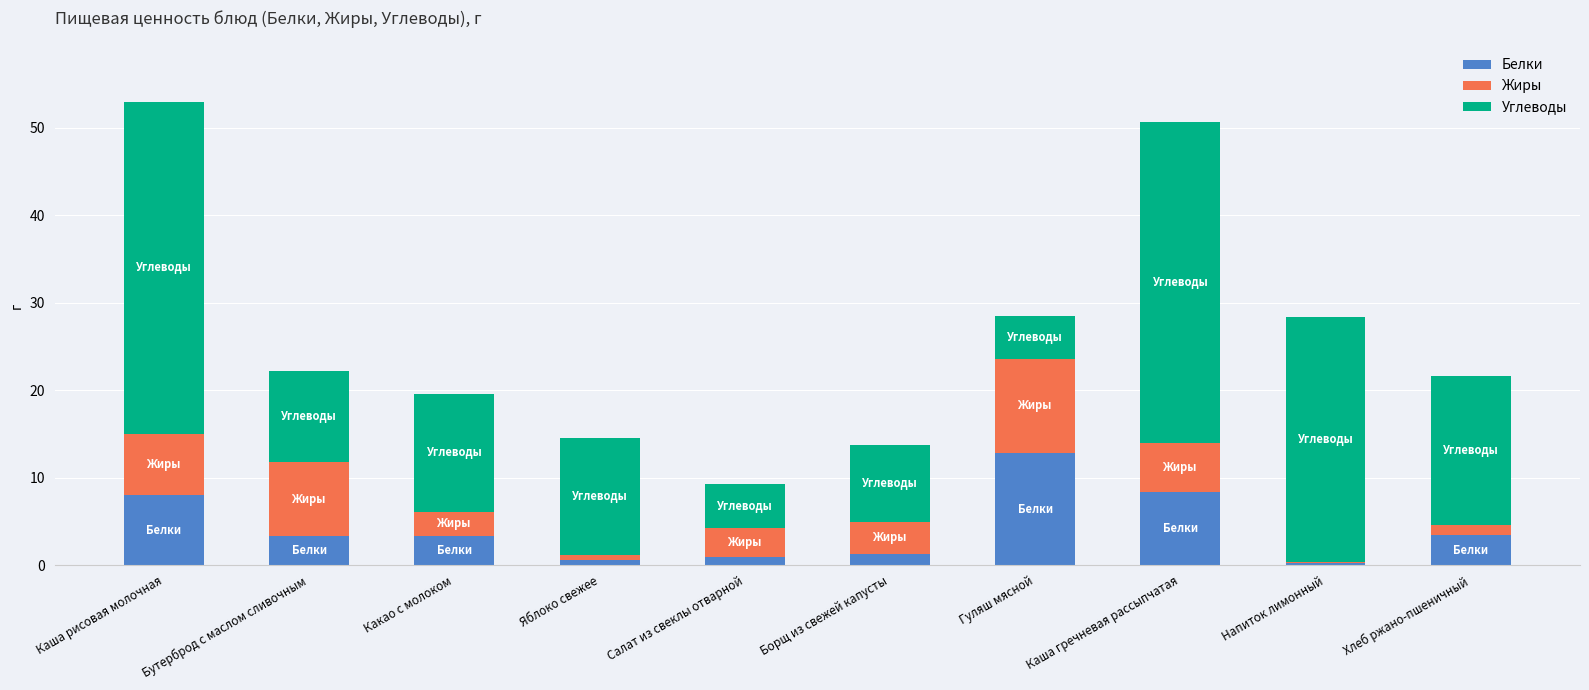

What is the total value across all series at Хлеб ржано-пшеничный?

21.6